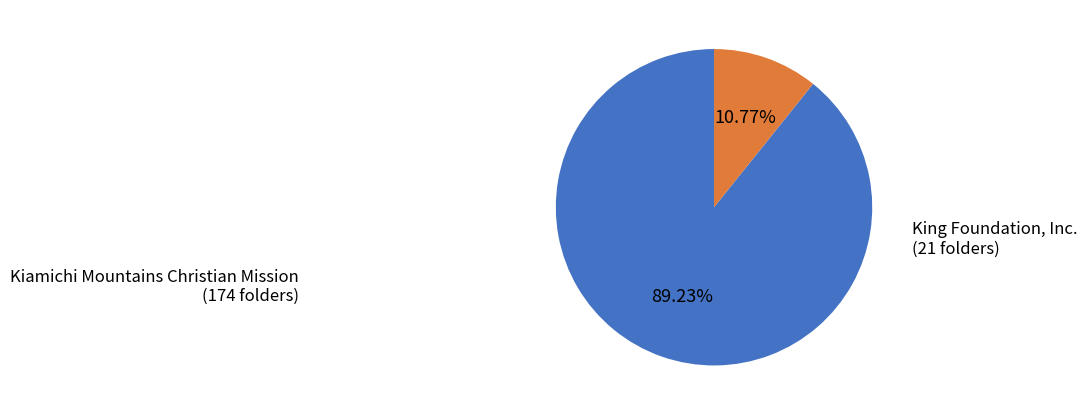

Approximately how many times larger is the value at King Foundation, Inc. compared to Kiamichi Mountains Christian Mission?

0.1